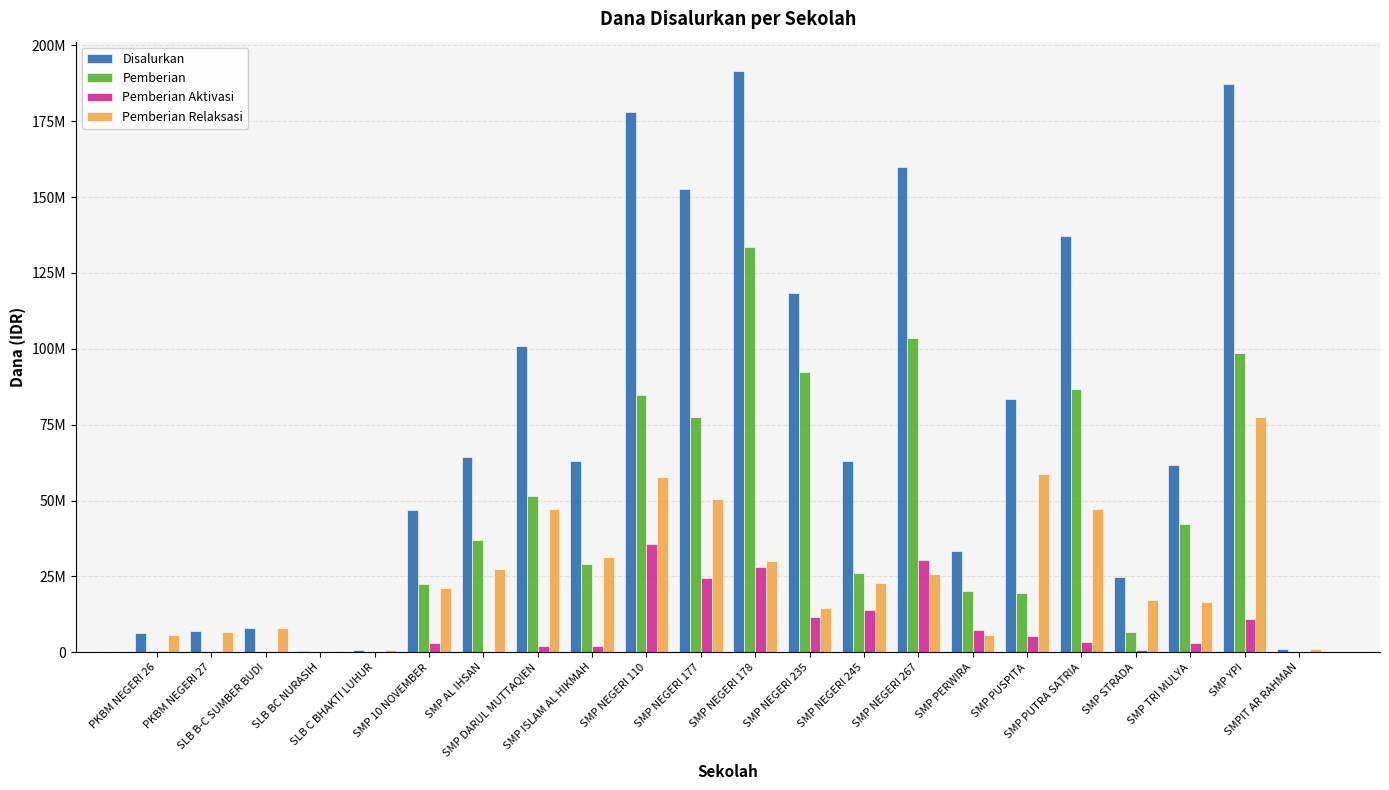

Reading right to left, extract all data points from this chart.

Disalurkan: SMPIT AR RAHMAN=1125000	SMP YPI=187125000	SMP TRI MULYA=61875000	SMP STRADA=24750000	SMP PUTRA SATRIA=137250000	SMP PUSPITA=83625000	SMP PERWIRA=33375000	SMP NEGERI 267=159750000	SMP NEGERI 245=63000000	SMP NEGERI 235=118500000	SMP NEGERI 178=191625000	SMP NEGERI 177=152625000	SMP NEGERI 110=178125000	SMP ISLAM AL HIKMAH=63000000	SMP DARUL MUTTAQIEN=100875000	SMP AL IHSAN=64500000	SMP 10 NOVEMBER=46875000	SLB C BHAKTI LUHUR=750000	SLB BC NURASIH=375000	SLB B-C SUMBER BUDI=7875000	PKBM NEGERI 27=7125000	PKBM NEGERI 26=6375000
Pemberian: SMPIT AR RAHMAN=0	SMP YPI=98625000	SMP TRI MULYA=42375000	SMP STRADA=6750000	SMP PUTRA SATRIA=86625000	SMP PUSPITA=19500000	SMP PERWIRA=20250000	SMP NEGERI 267=103500000	SMP NEGERI 245=26250000	SMP NEGERI 235=92250000	SMP NEGERI 178=133500000	SMP NEGERI 177=77625000	SMP NEGERI 110=84750000	SMP ISLAM AL HIKMAH=29250000	SMP DARUL MUTTAQIEN=51375000	SMP AL IHSAN=37125000	SMP 10 NOVEMBER=22500000	SLB C BHAKTI LUHUR=0	SLB BC NURASIH=0	SLB B-C SUMBER BUDI=0	PKBM NEGERI 27=0	PKBM NEGERI 26=375000
Pemberian Aktivasi: SMPIT AR RAHMAN=0	SMP YPI=10875000	SMP TRI MULYA=3000000	SMP STRADA=750000	SMP PUTRA SATRIA=3375000	SMP PUSPITA=5250000	SMP PERWIRA=7500000	SMP NEGERI 267=30375000	SMP NEGERI 245=13875000	SMP NEGERI 235=11625000	SMP NEGERI 178=28125000	SMP NEGERI 177=24375000	SMP NEGERI 110=35625000	SMP ISLAM AL HIKMAH=2250000	SMP DARUL MUTTAQIEN=2250000	SMP AL IHSAN=0	SMP 10 NOVEMBER=3000000	SLB C BHAKTI LUHUR=0	SLB BC NURASIH=0	SLB B-C SUMBER BUDI=0	PKBM NEGERI 27=375000	PKBM NEGERI 26=375000
Pemberian Relaksasi: SMPIT AR RAHMAN=1125000	SMP YPI=77625000	SMP TRI MULYA=16500000	SMP STRADA=17250000	SMP PUTRA SATRIA=47250000	SMP PUSPITA=58875000	SMP PERWIRA=5625000	SMP NEGERI 267=25875000	SMP NEGERI 245=22875000	SMP NEGERI 235=14625000	SMP NEGERI 178=30000000	SMP NEGERI 177=50625000	SMP NEGERI 110=57750000	SMP ISLAM AL HIKMAH=31500000	SMP DARUL MUTTAQIEN=47250000	SMP AL IHSAN=27375000	SMP 10 NOVEMBER=21375000	SLB C BHAKTI LUHUR=750000	SLB BC NURASIH=375000	SLB B-C SUMBER BUDI=7875000	PKBM NEGERI 27=6750000	PKBM NEGERI 26=5625000